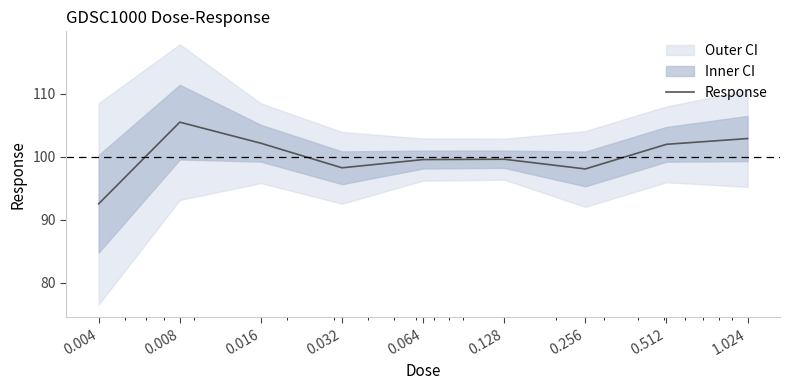

The chart shows a value of 24.3 at 0.008. True or false?

False